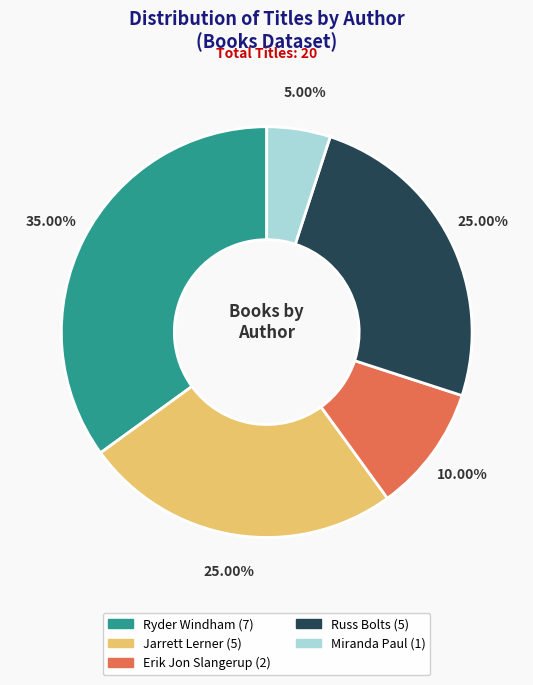

Does any single category account for the majority?

No